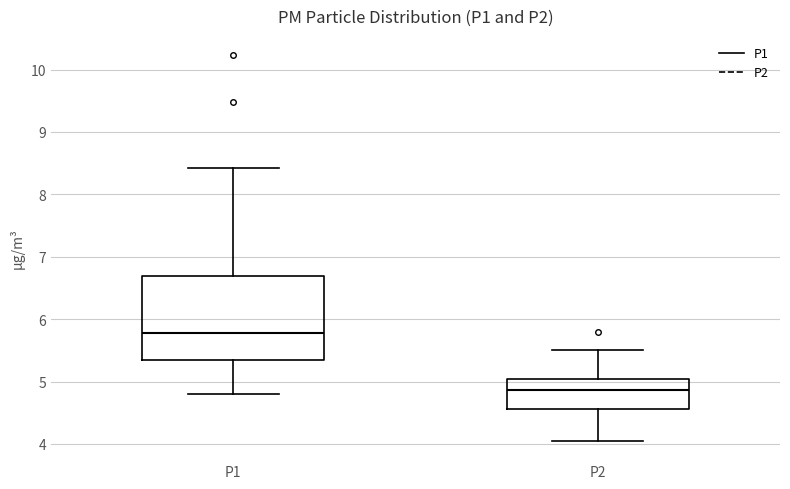

Comparing the boxes themselves (not the whiskers), which one is the tallest?

P1